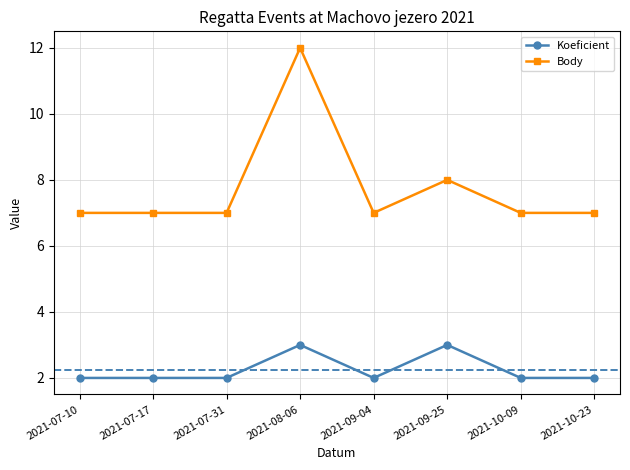

At 2021-07-17, list the series in order from largest to smallest.

Body, Koeficient